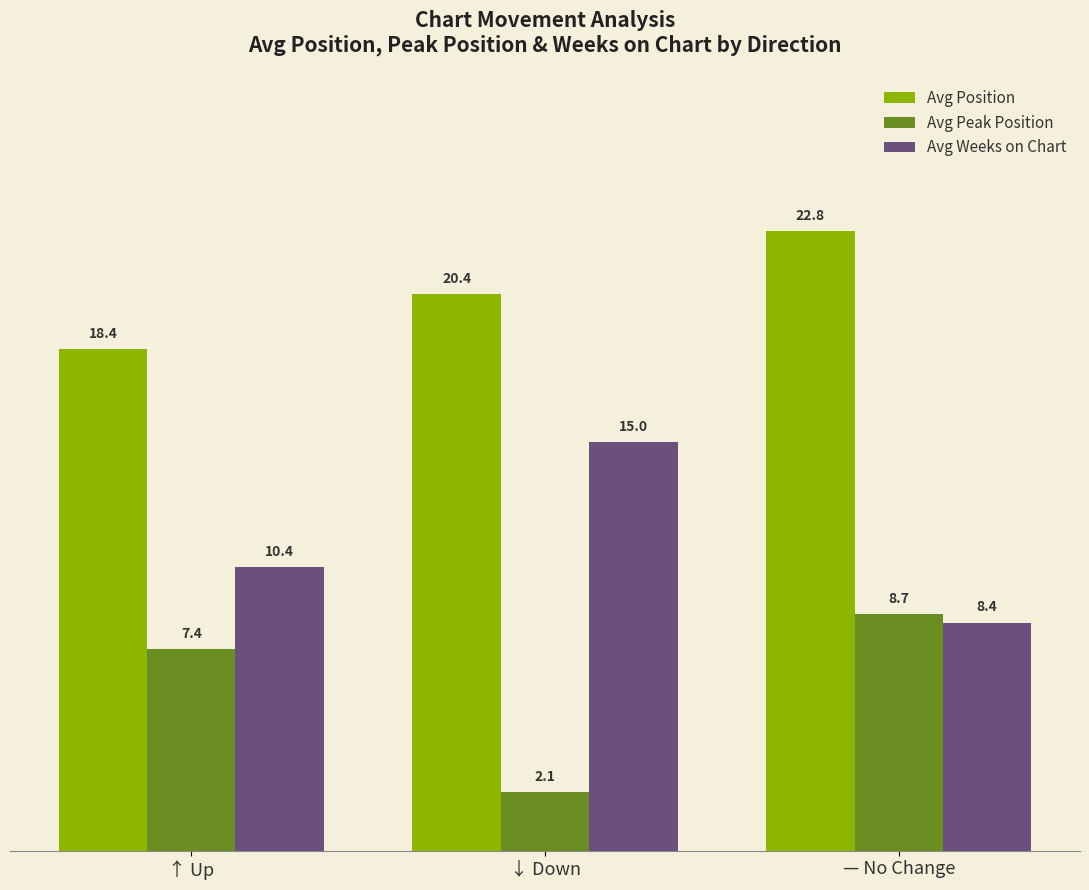

What is the total value across all series at ↑ Up?

36.2